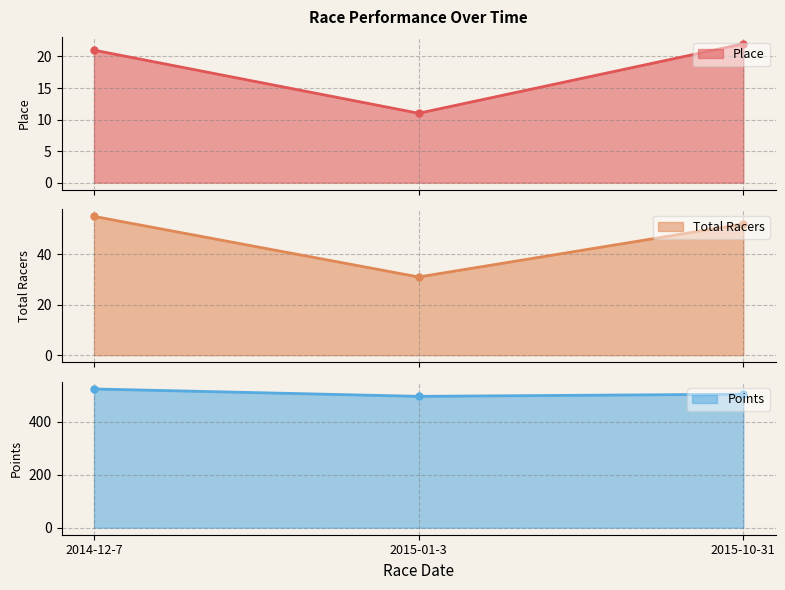

Where does the Points series first go above 503?

2014-12-7